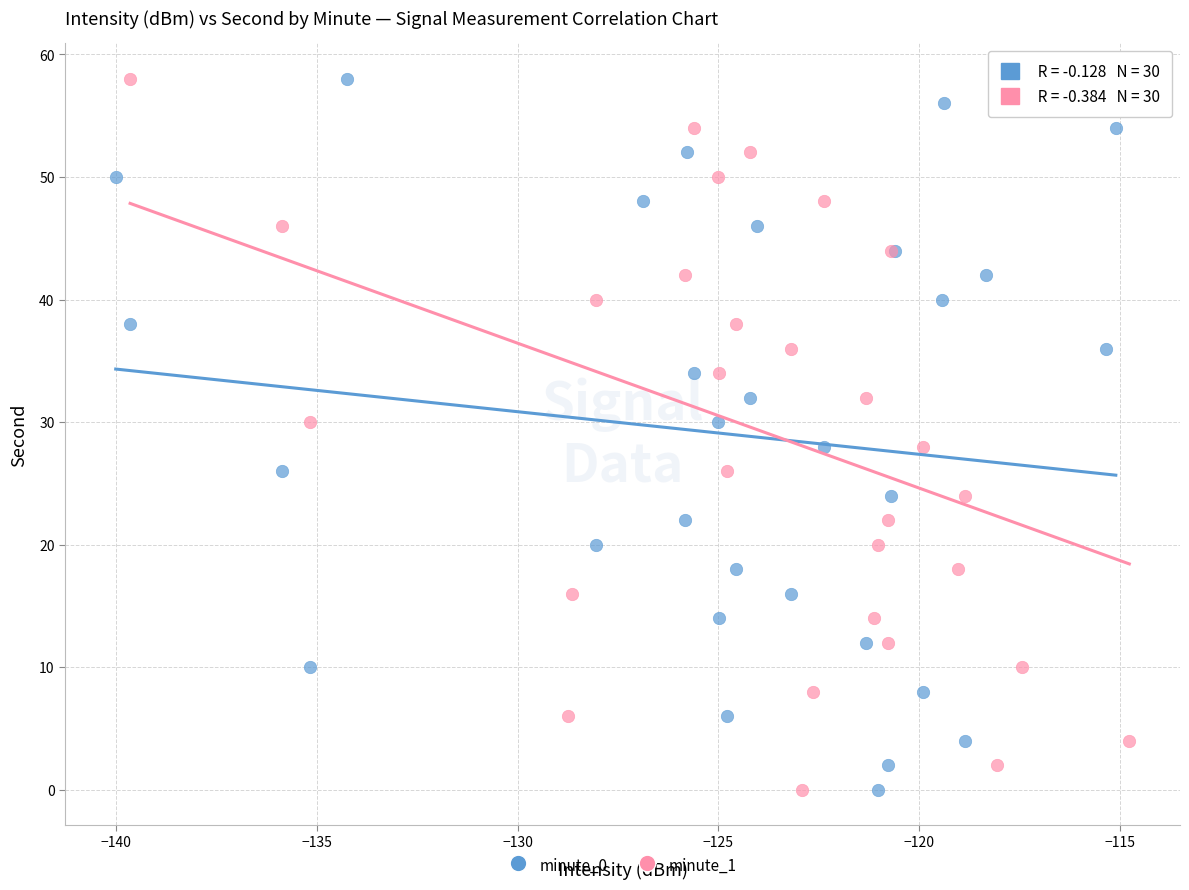

What are all the series names shown in the legend?

minute_0, minute_1